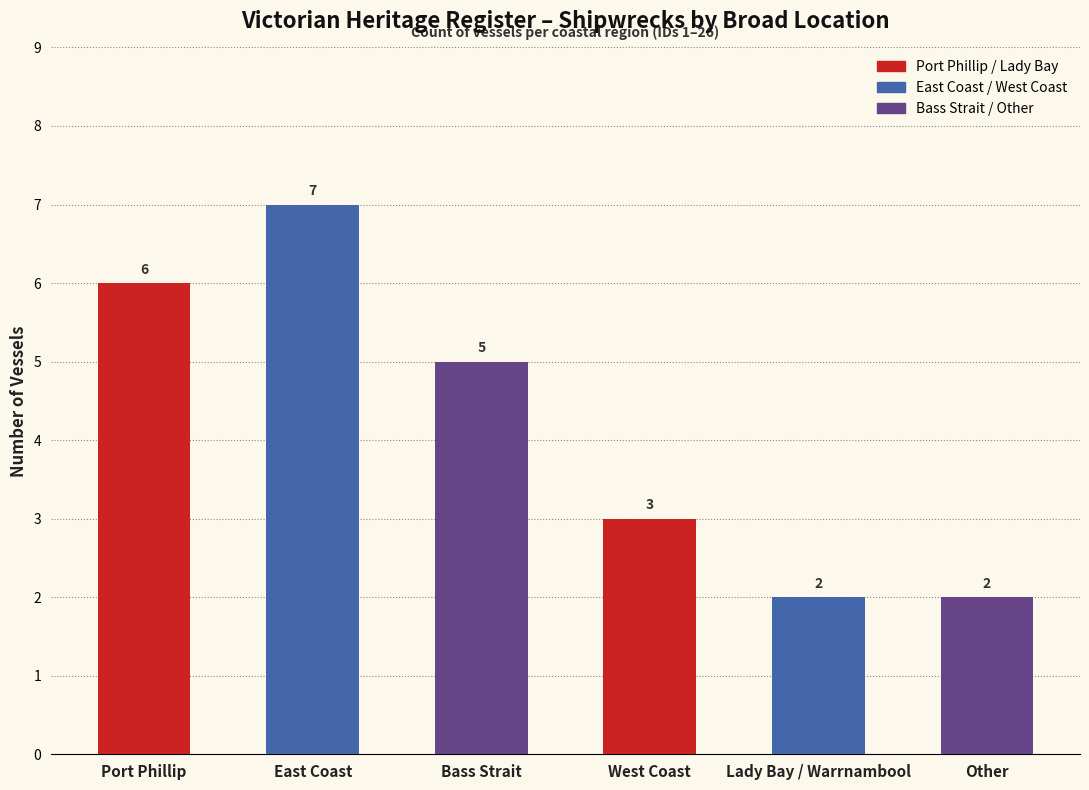

The value at Other is 3. True or false?

False